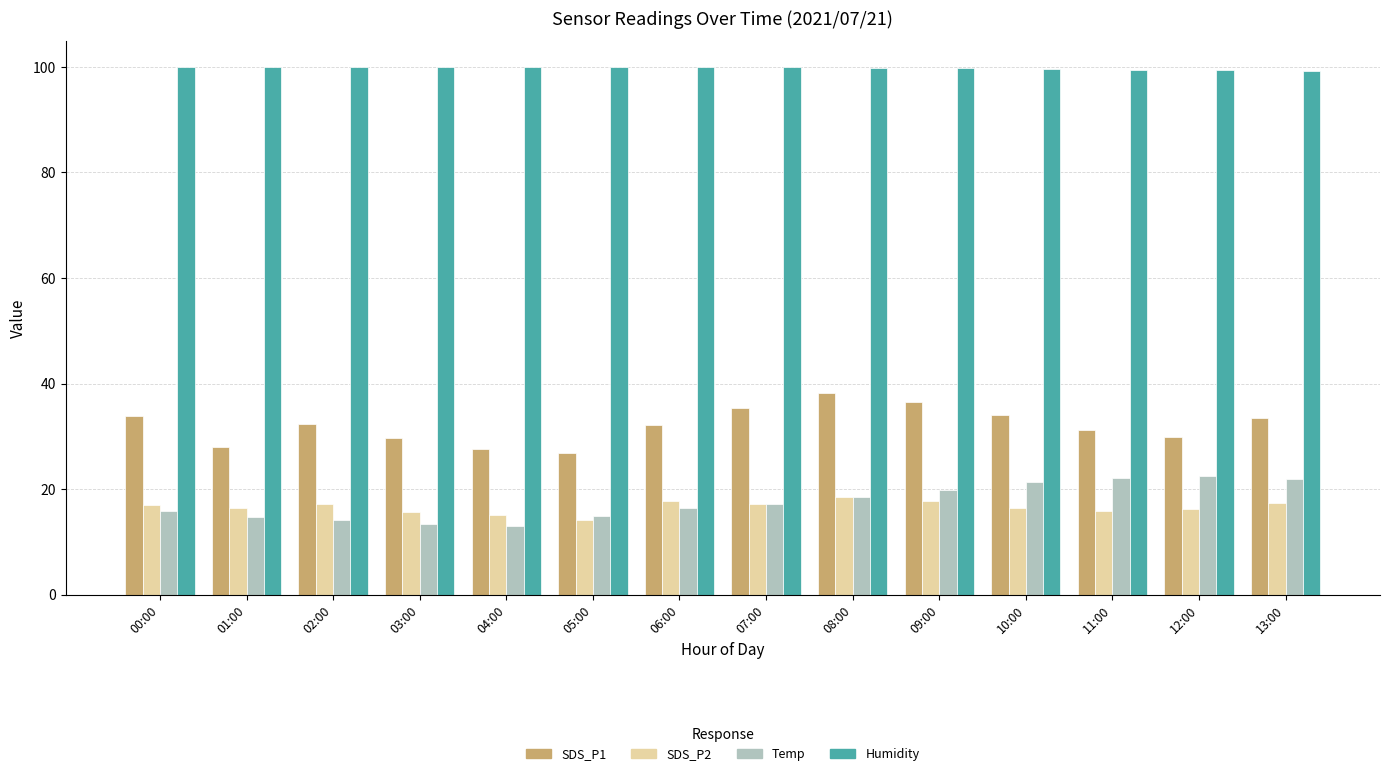

Is it true that SDS_P2 equals 26.9 at 08:00?

False